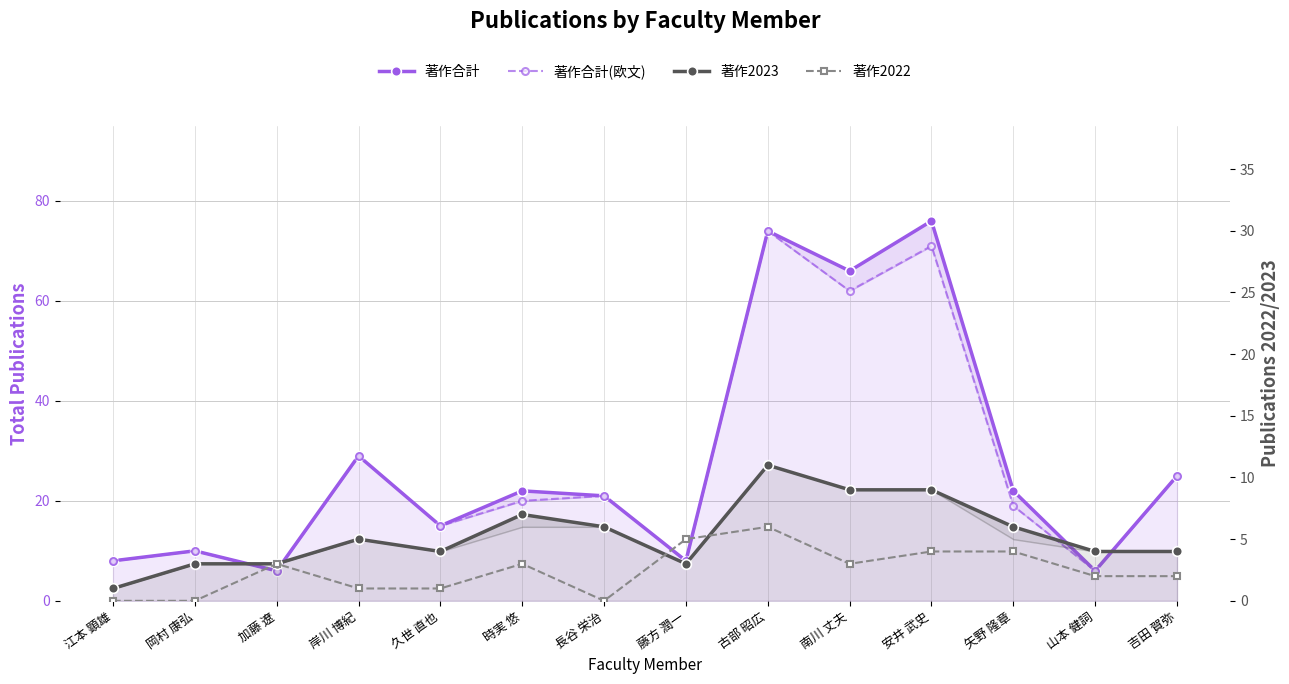

How many lines are shown in the chart?

4